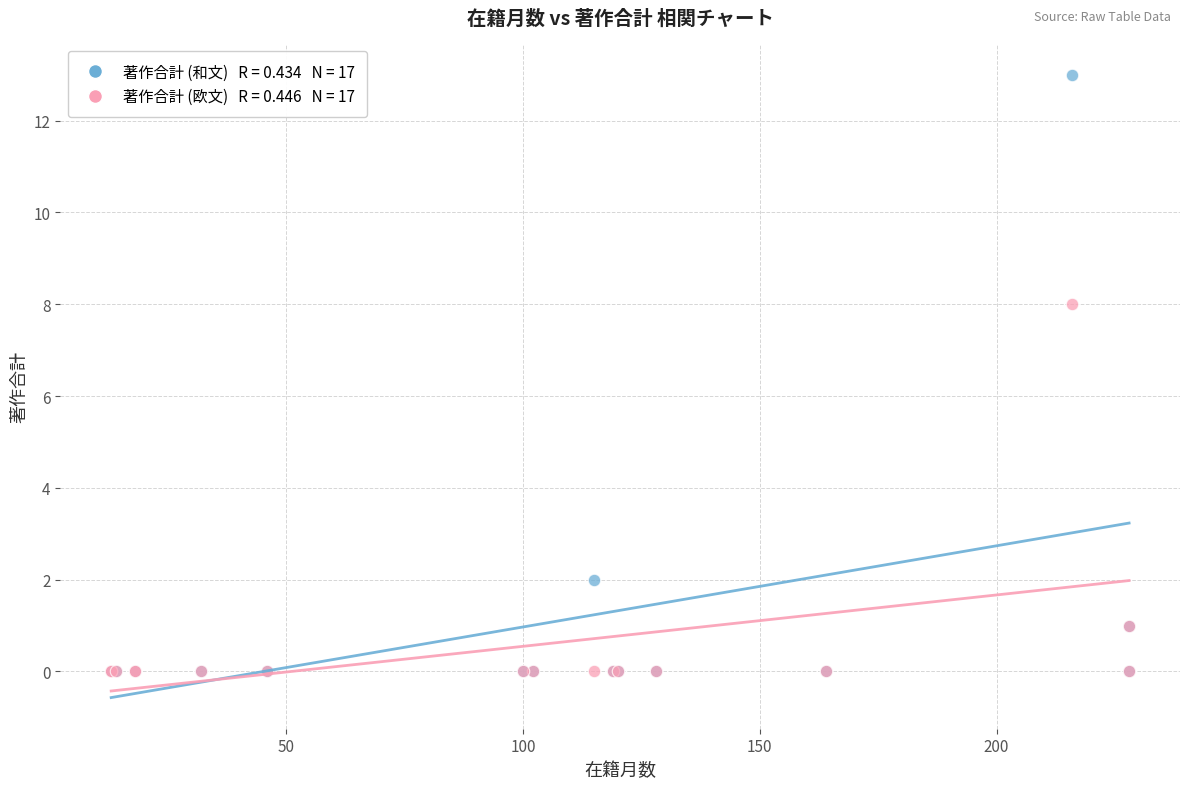

Across all series, what Y value is closest to 6?

8